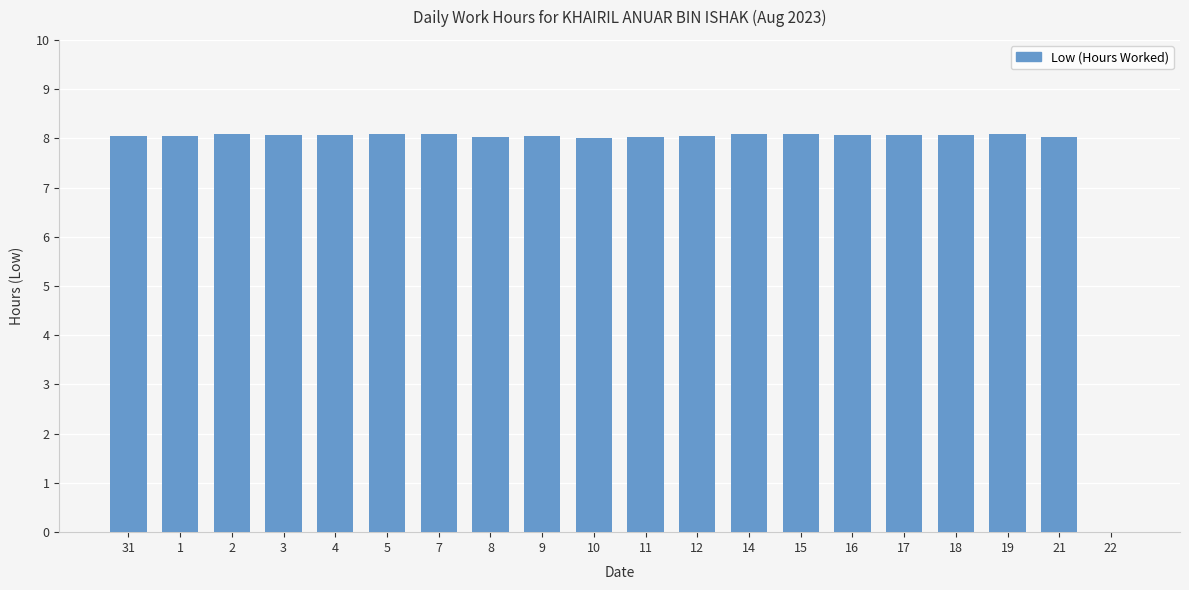

Approximately how many times larger is the value at 19 compared to 11?

1.0